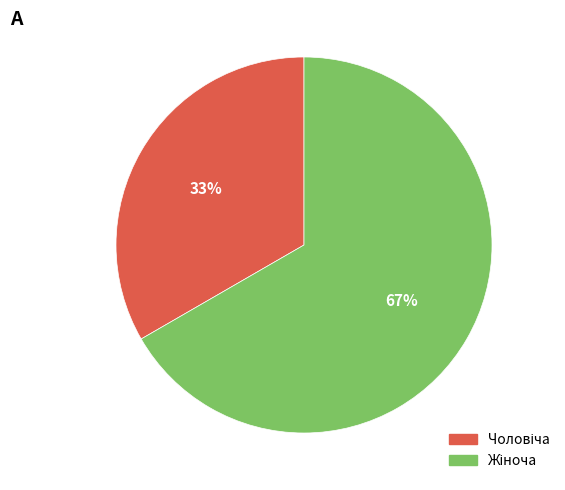

Does any single category account for the majority?

Yes